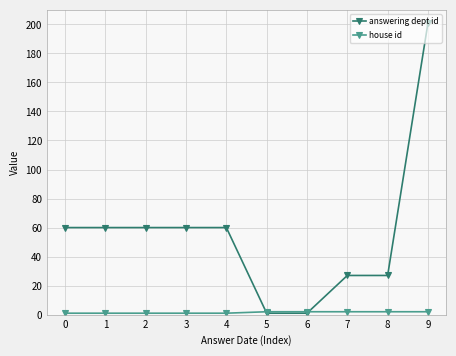

The answering dept id series shows 44 at 8. True or false?

False